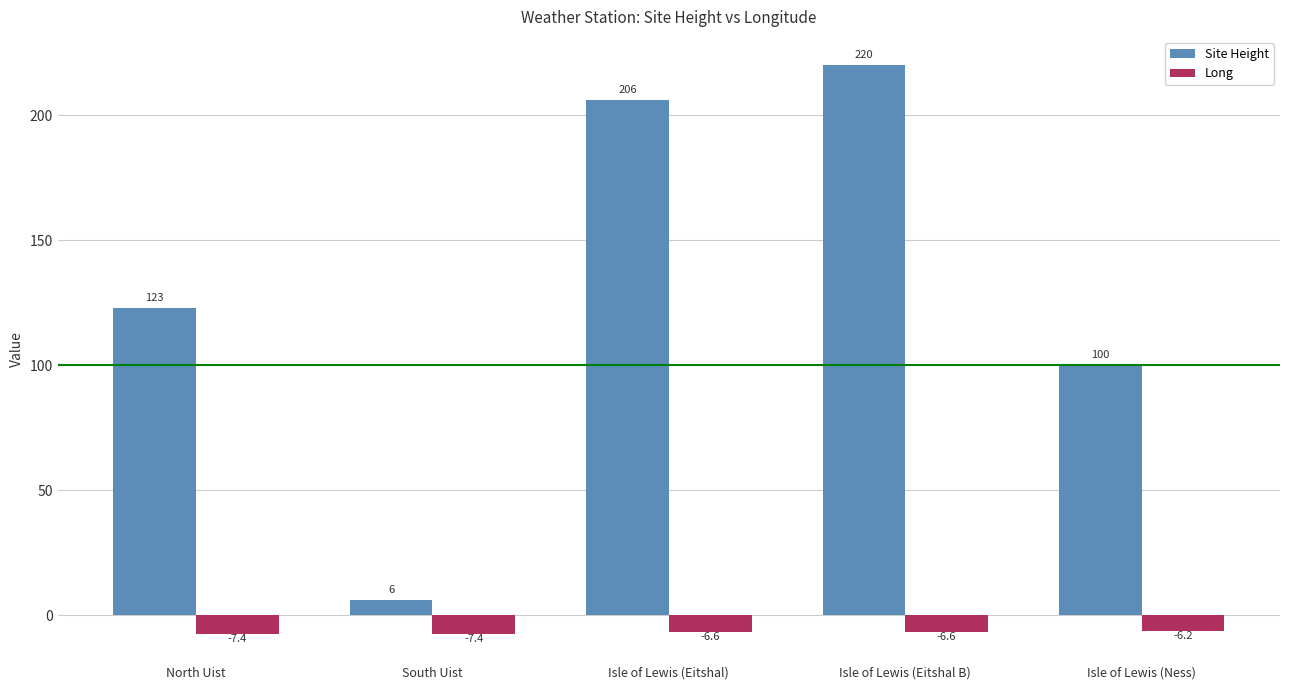

What is the total value across all series at Isle of Lewis (Ness)?

93.8